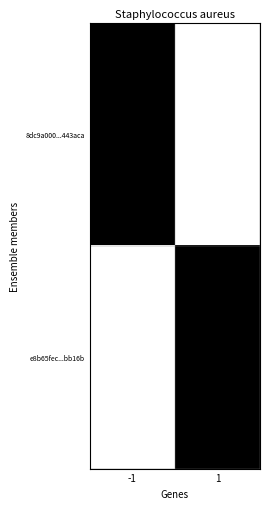

Which series changed the most between -1 and 1?

8dc9a000...443aca